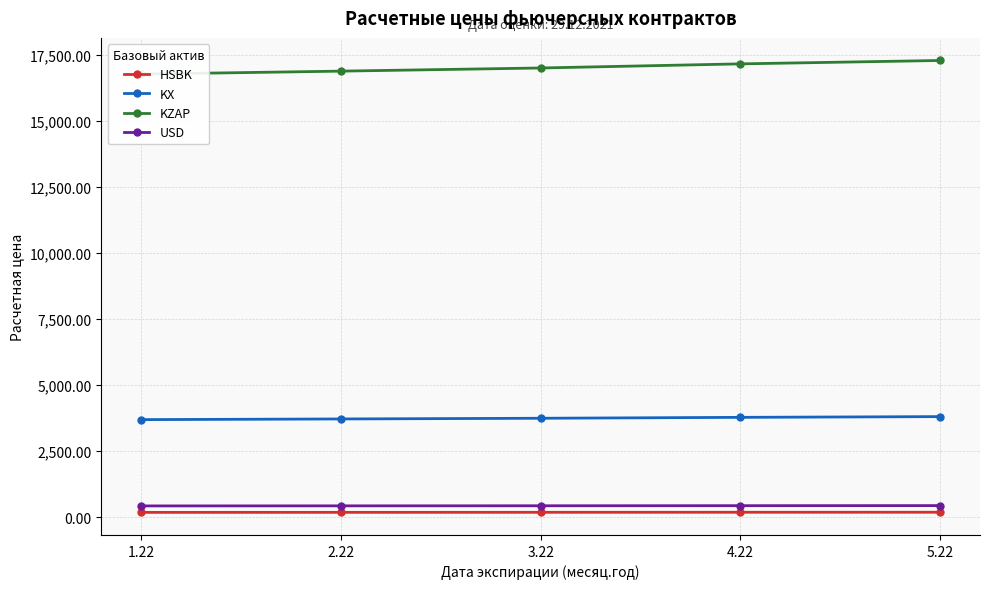

True or false: USD has a value of 90.8 at 1.22.

False